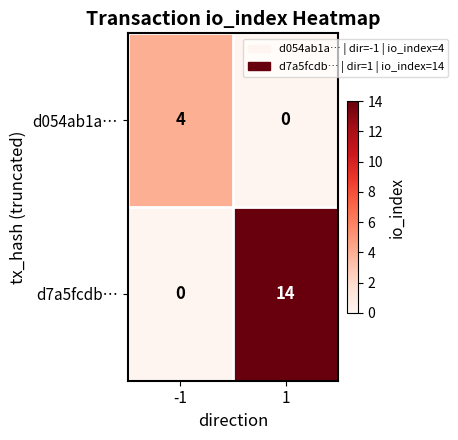

What is the sum of the d7a5fcdb… values at 1 and -1?

14